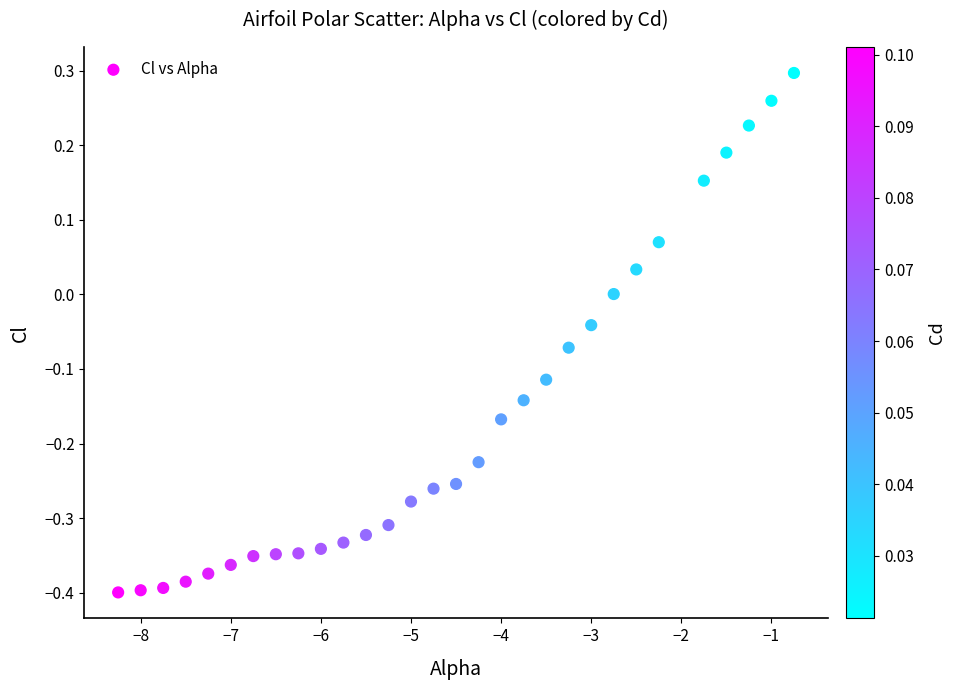

What is the range of Y values (max minus min)?

0.7